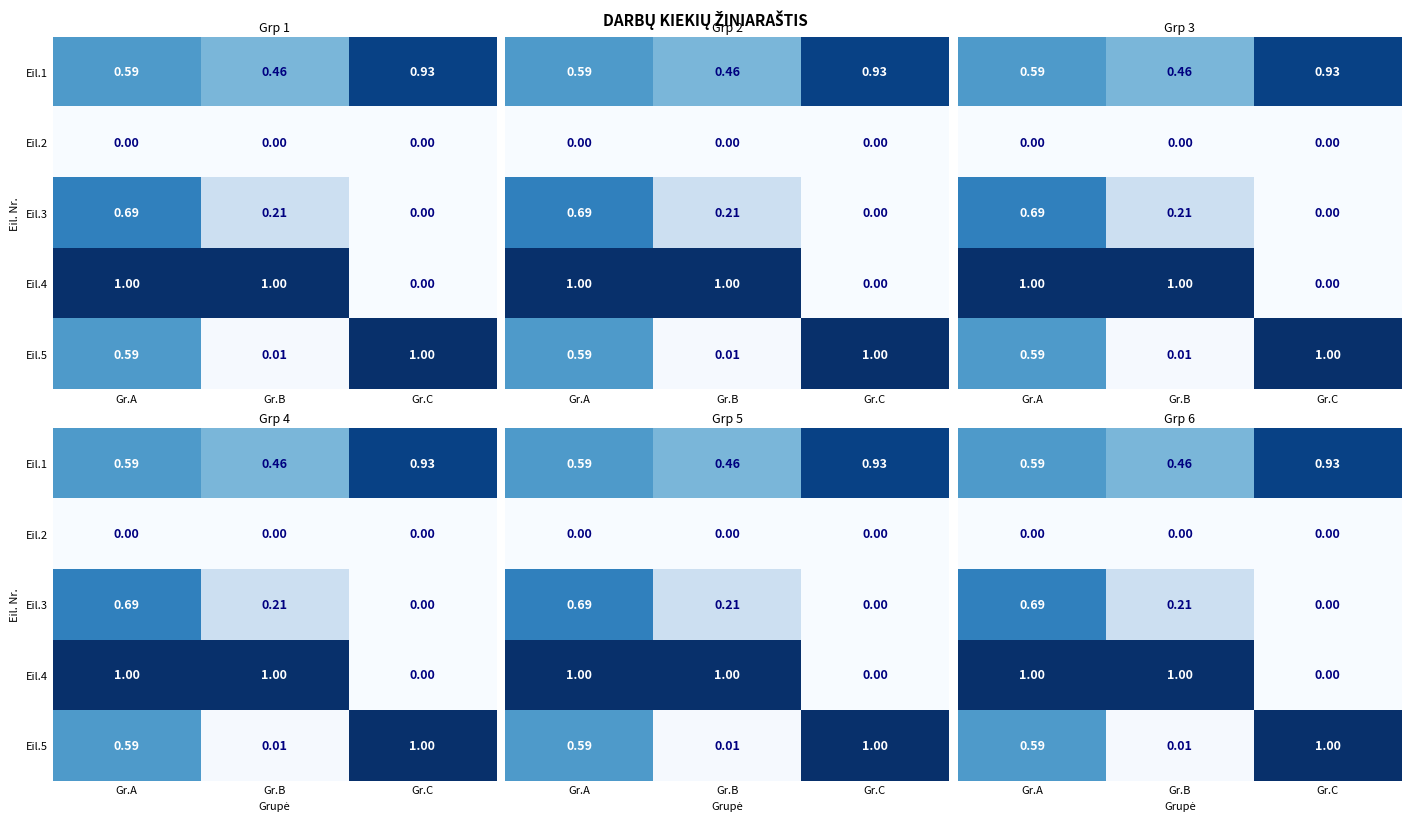

The value of Eil.2 at Gr.A is 0.0. True or false?

True